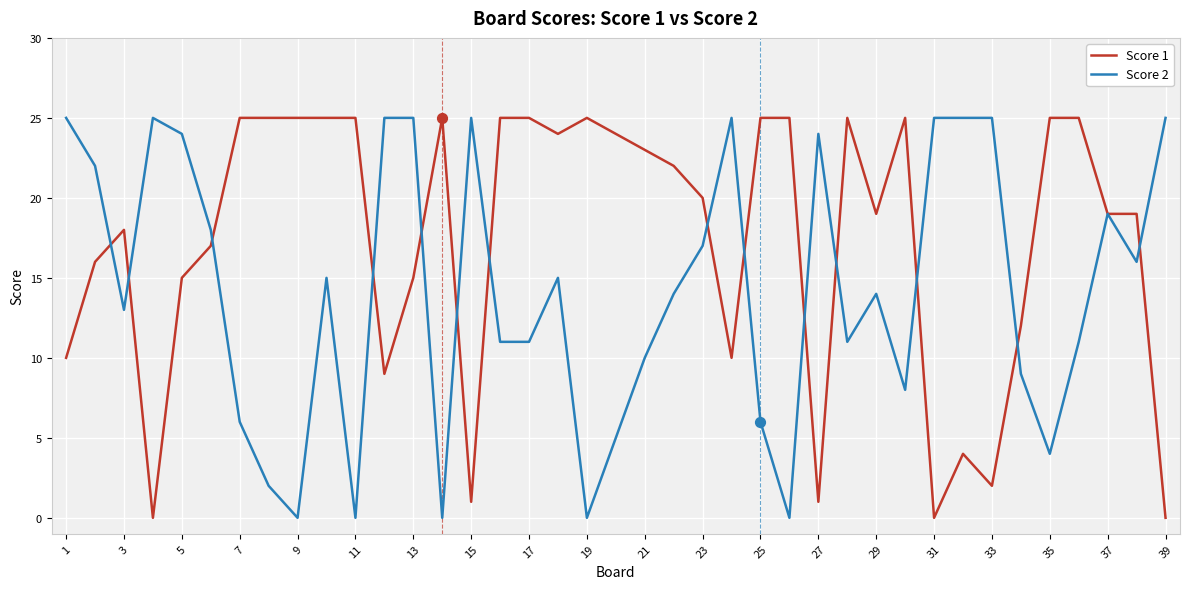

At how many categories does at least one series exceed 3?

39